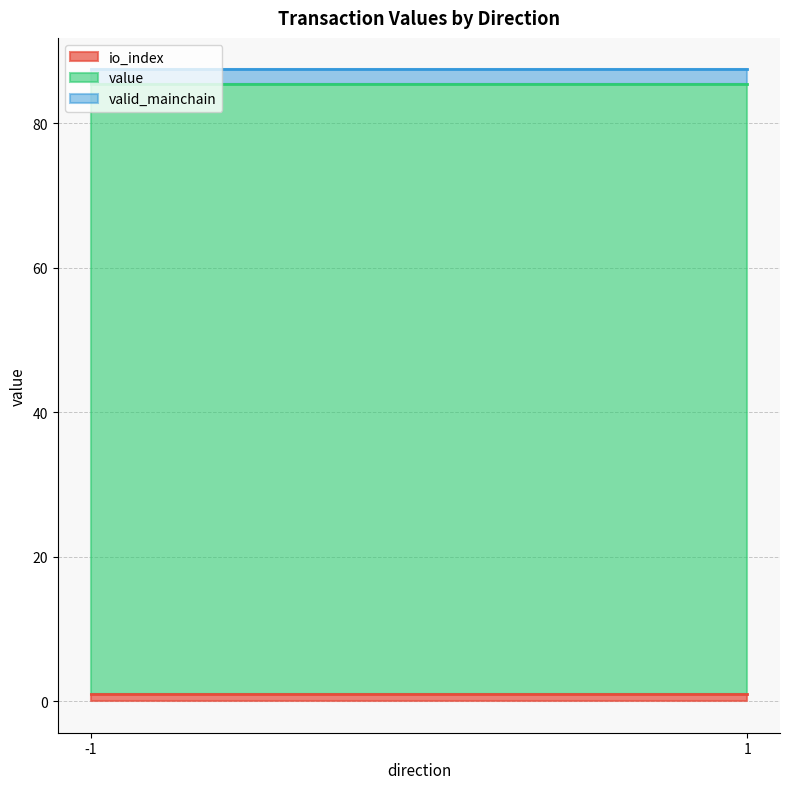

Where is valid_mainchain nearest to the value 1?

-1_0